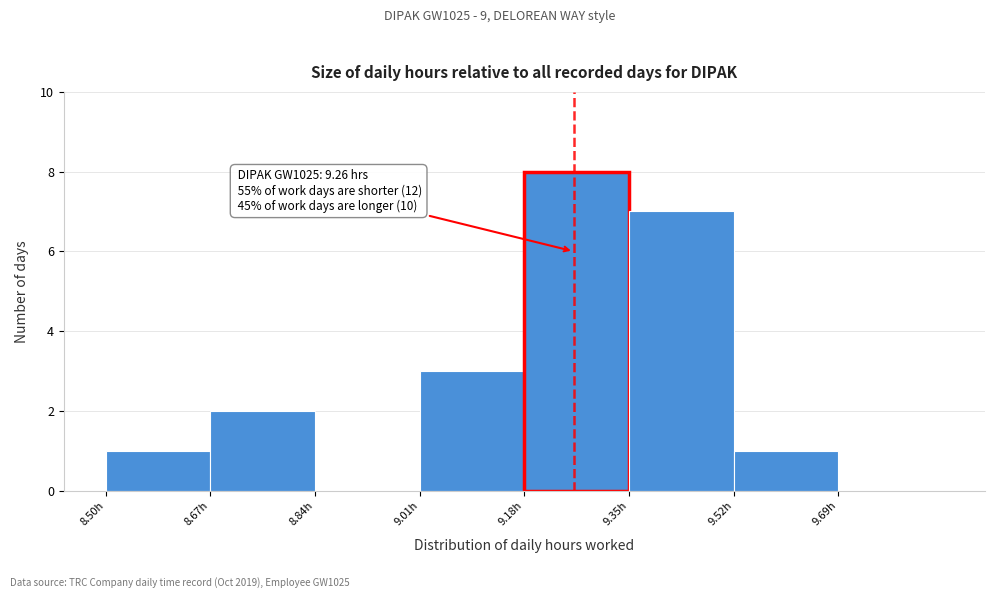

Which range on the x-axis has the tallest bar?

9.18 to 9.35